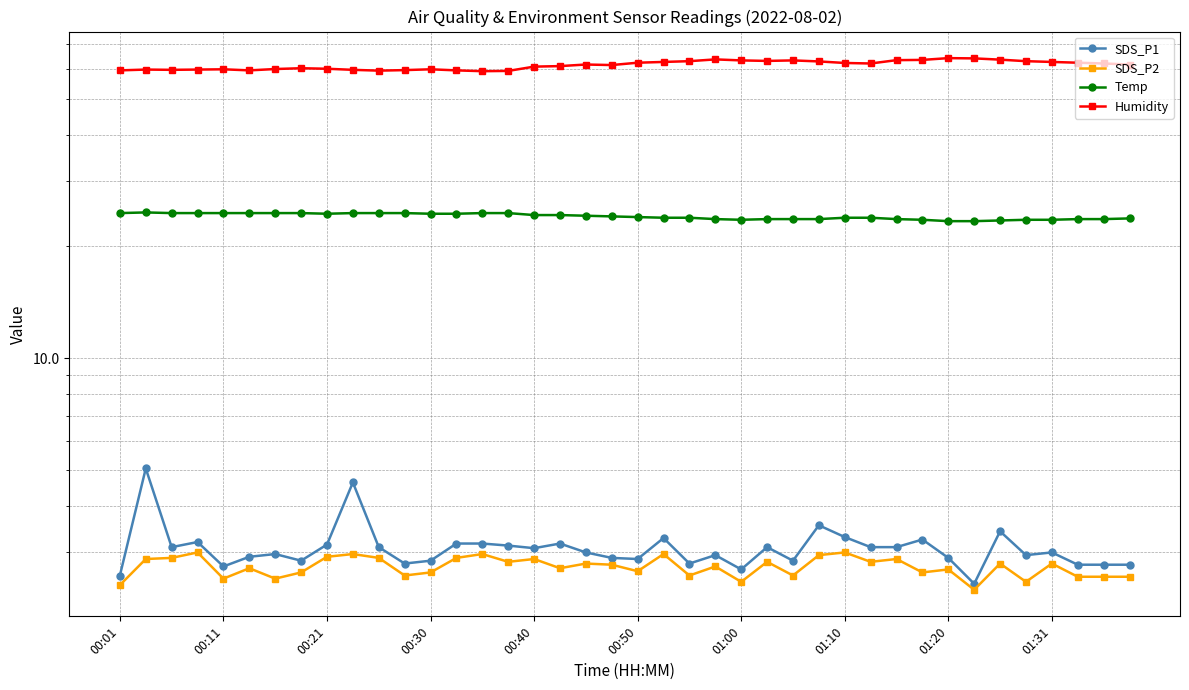

Does the chart have visible grid lines?

Yes